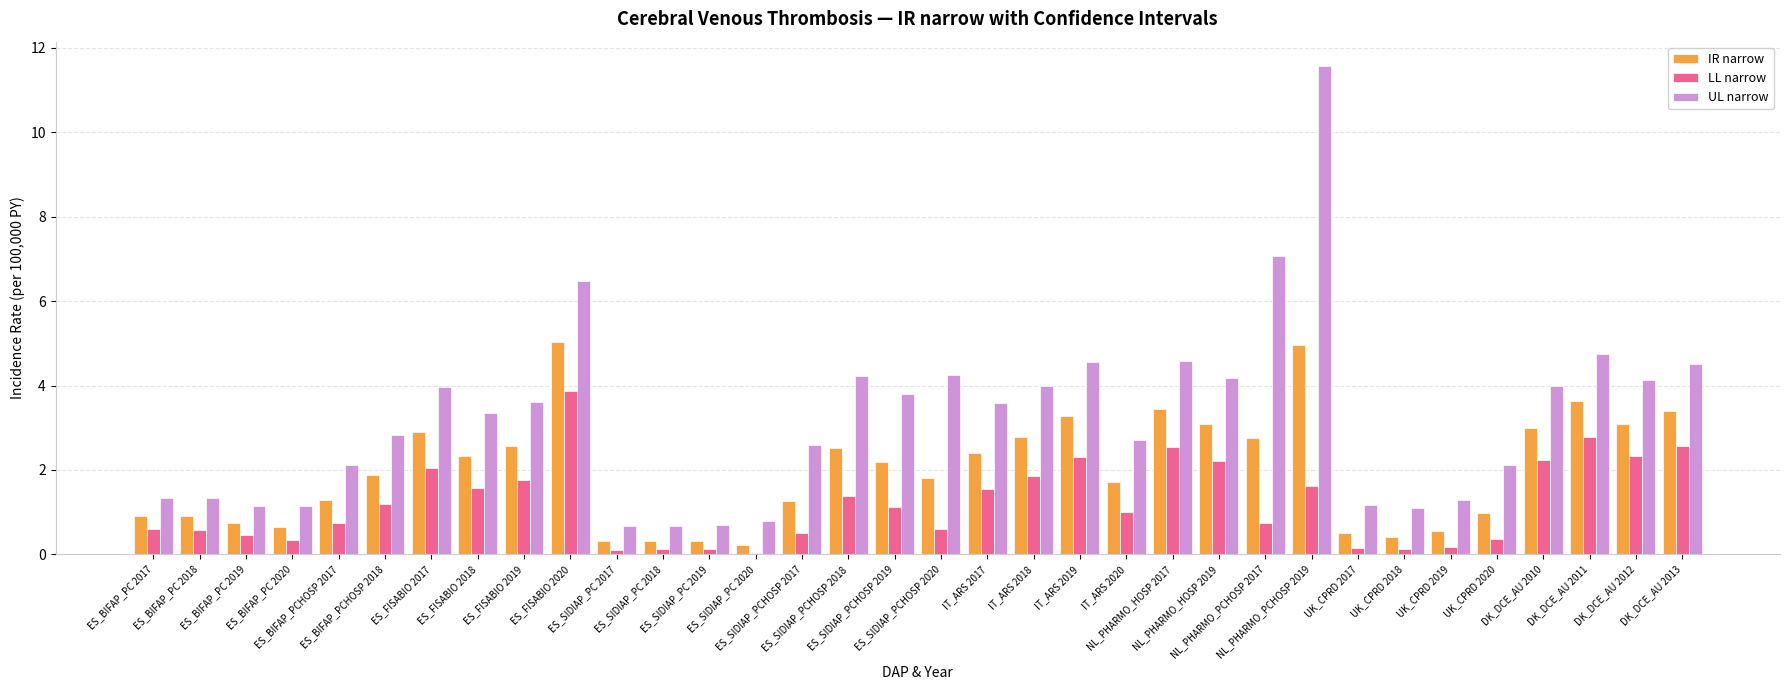

Which series has the largest range (max minus min)?

UL narrow